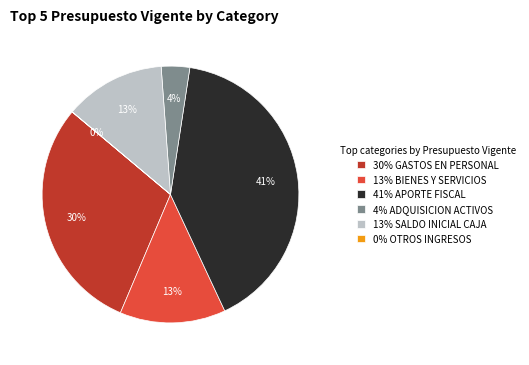

The 13% SALDO INICIAL CAJA slice represents 13% of the pie. True or false?

True